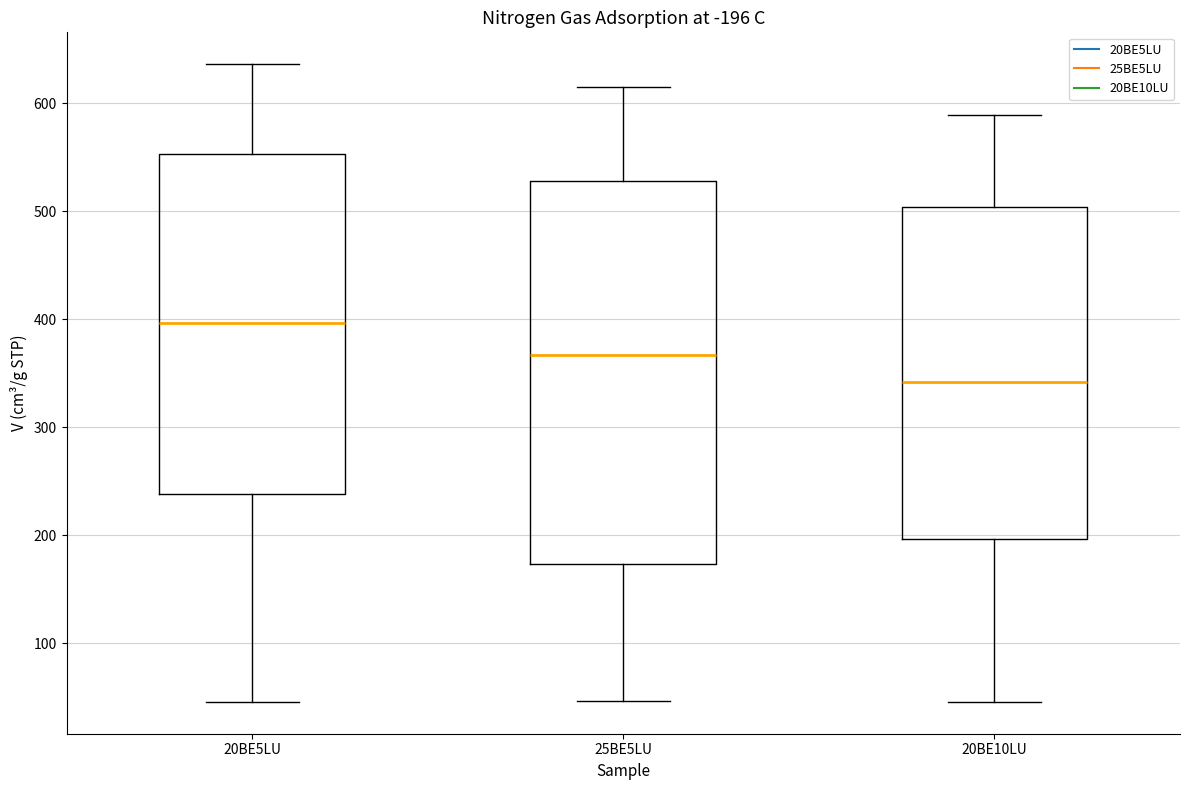

Which box's median line is the highest?

20BE5LU